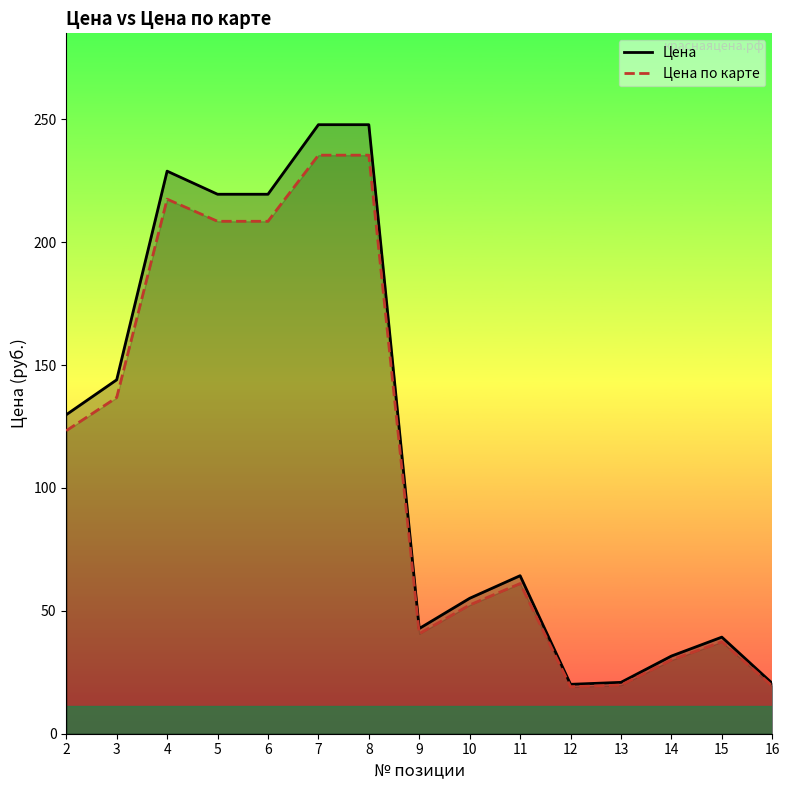

Is the value of Цена по карте at 12 greater than the value of Цена at 9?

No